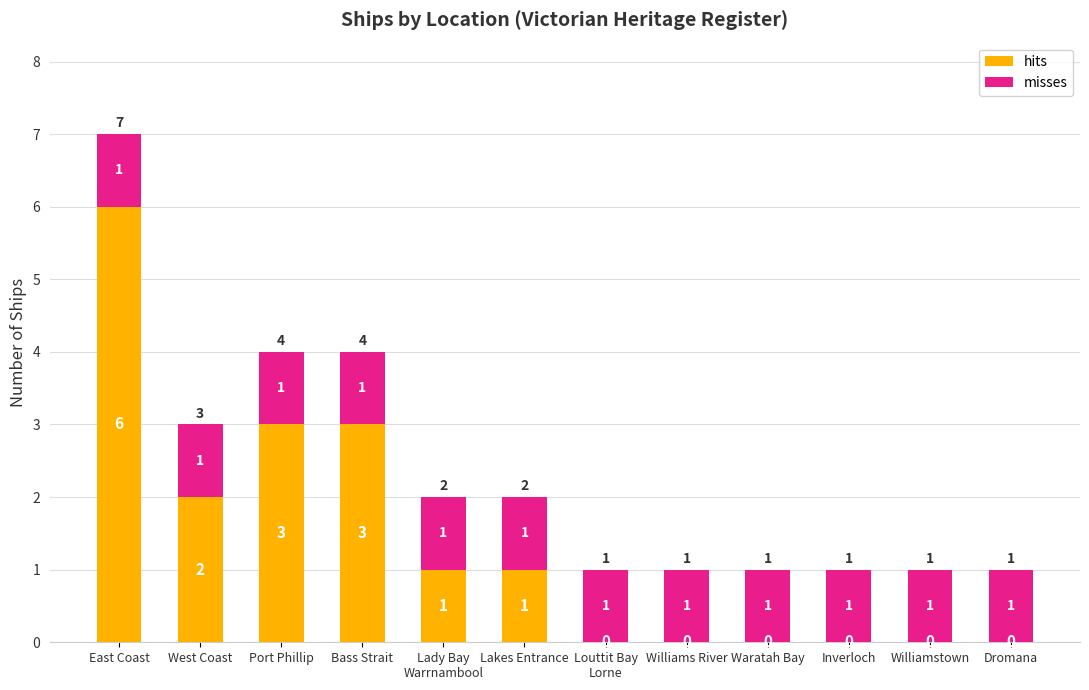

The hits series shows 3 at Bass Strait. True or false?

True